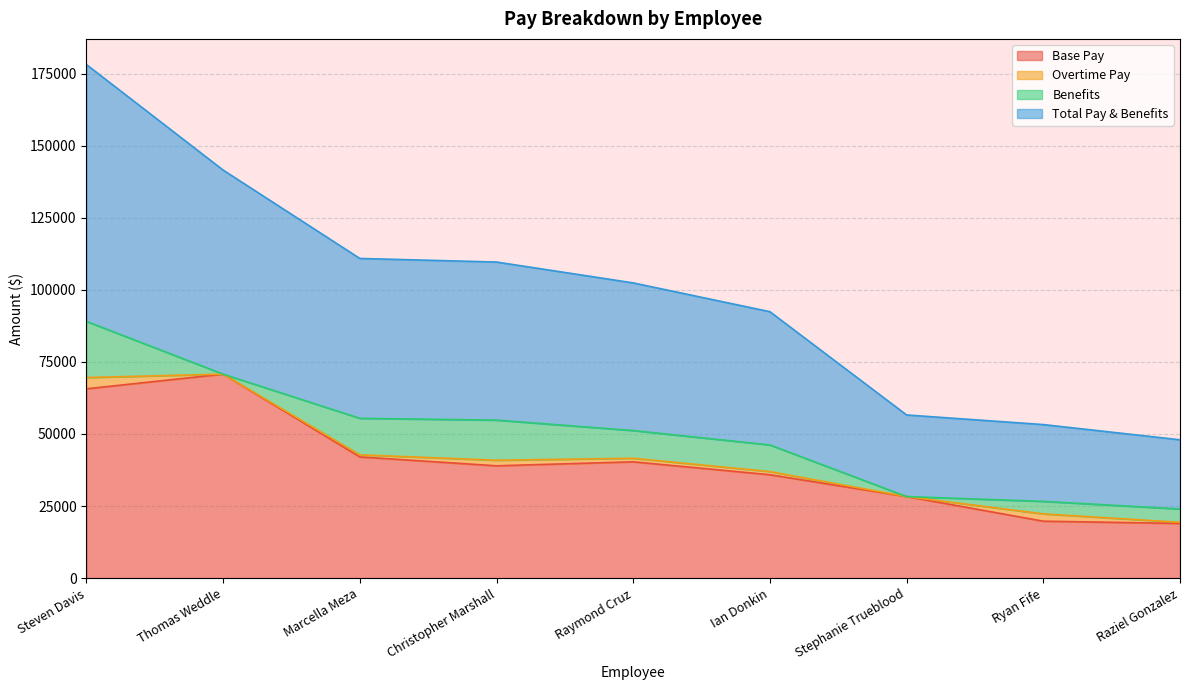

What is the sum of the Total Pay & Benefits values at Christopher Marshall and Ryan Fife?

81452.1